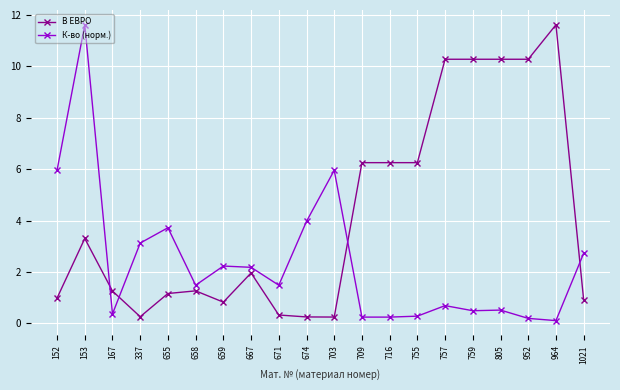

Where do В ЕВРО and К-во (норм.) first cross each other?

153 and 167